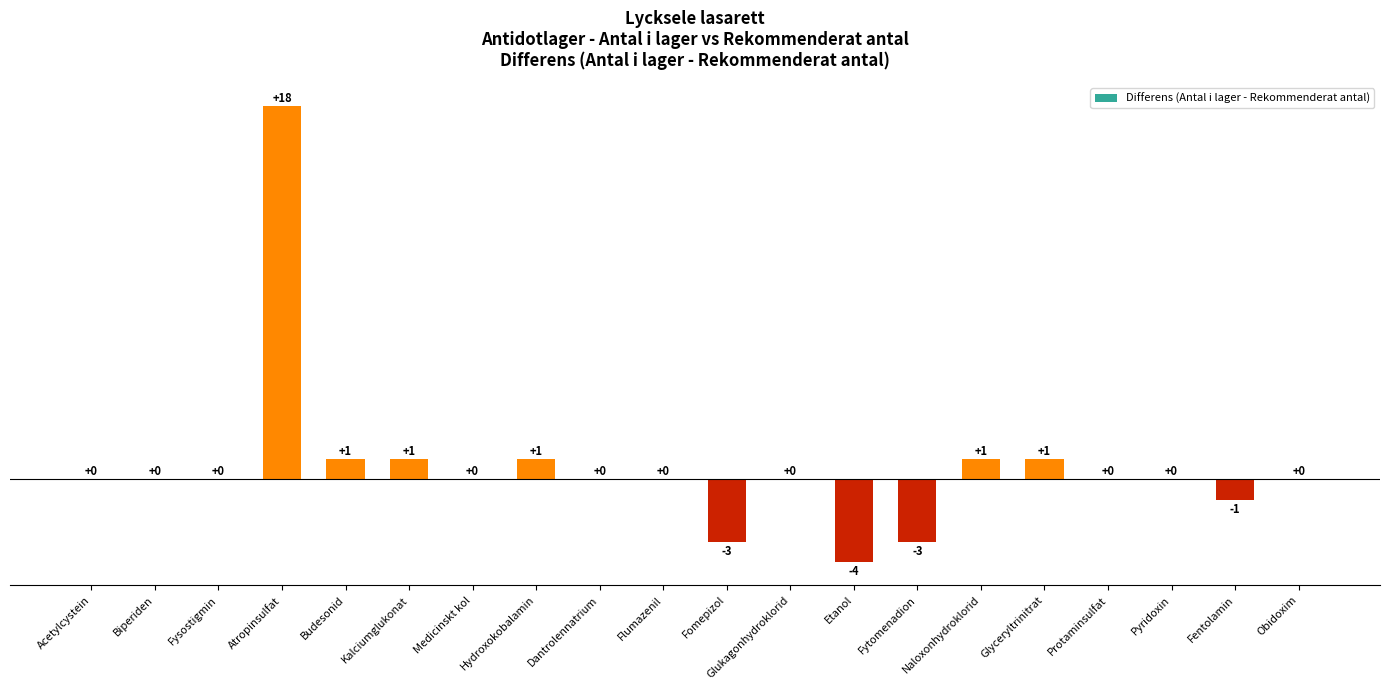

What is the sum of all values?

12